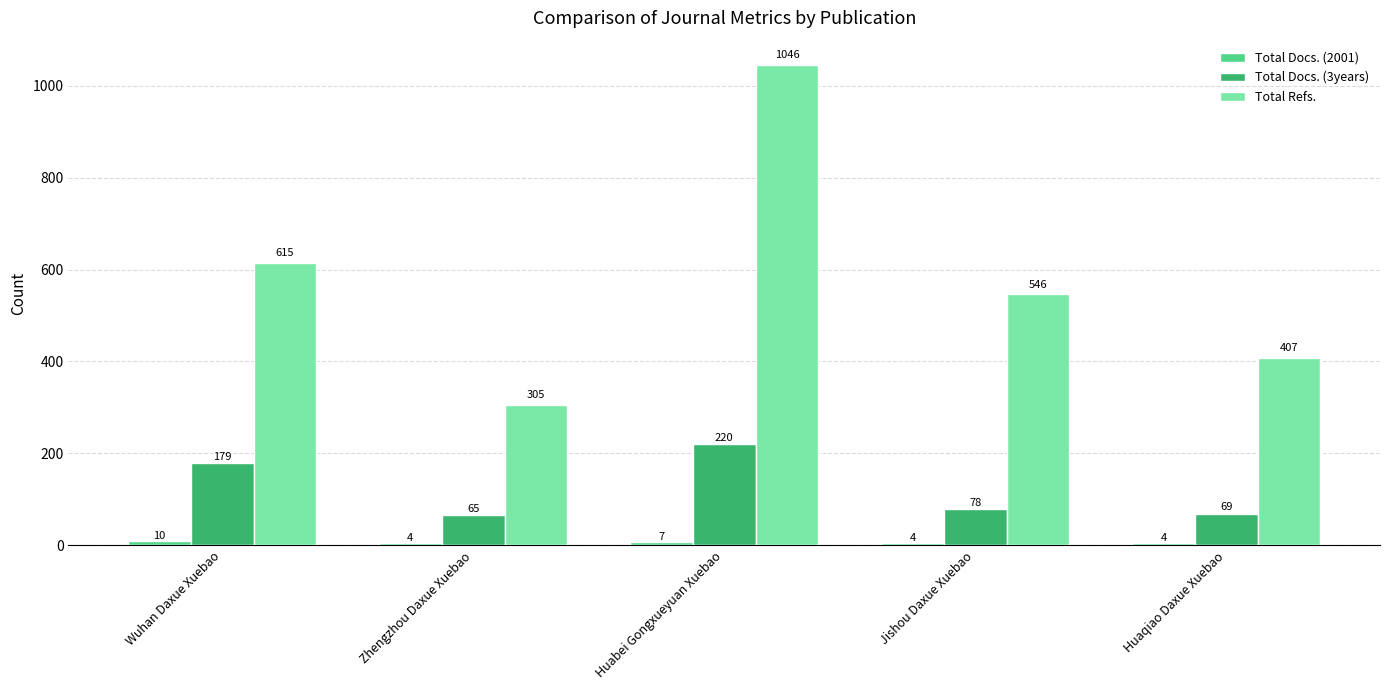

At which category is the sum across all series the highest?

Huabei Gongxueyuan Xuebao